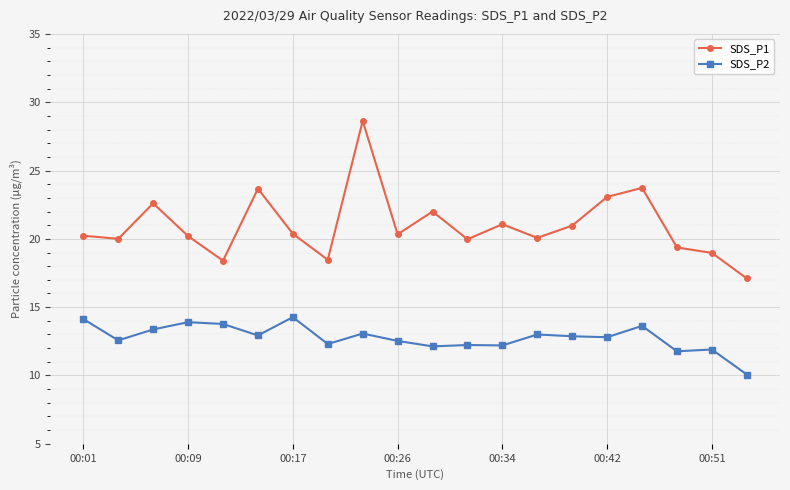

How many data points does each series have?

20